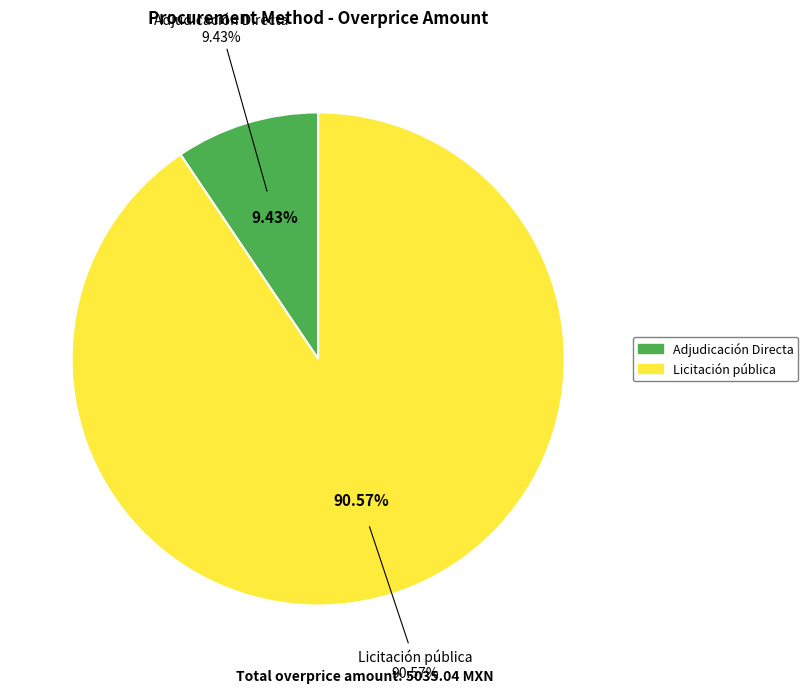

Combined, do Adjudicación Directa and Licitación pública account for over 50%?

Yes